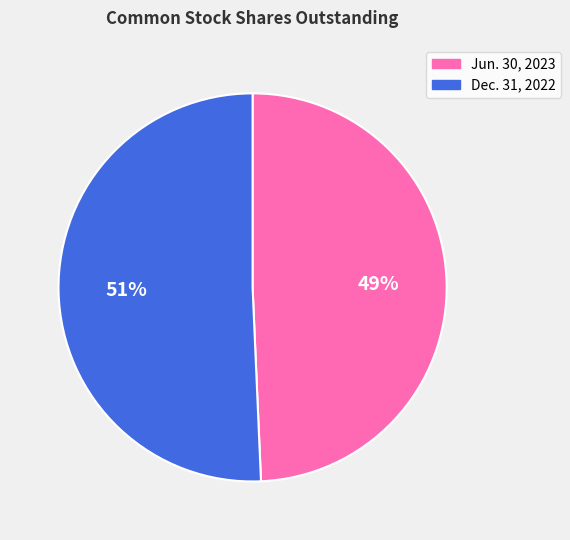

Does Jun. 30, 2023 account for over 50% of the chart?

No